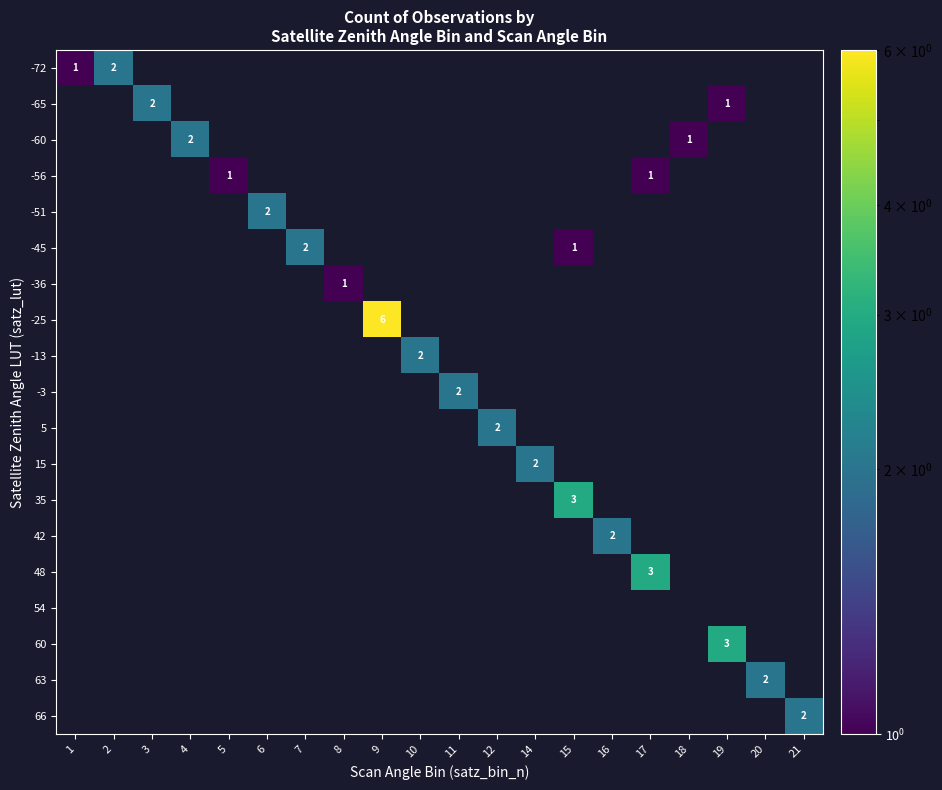

How many values in the -72 series exceed 0?

2